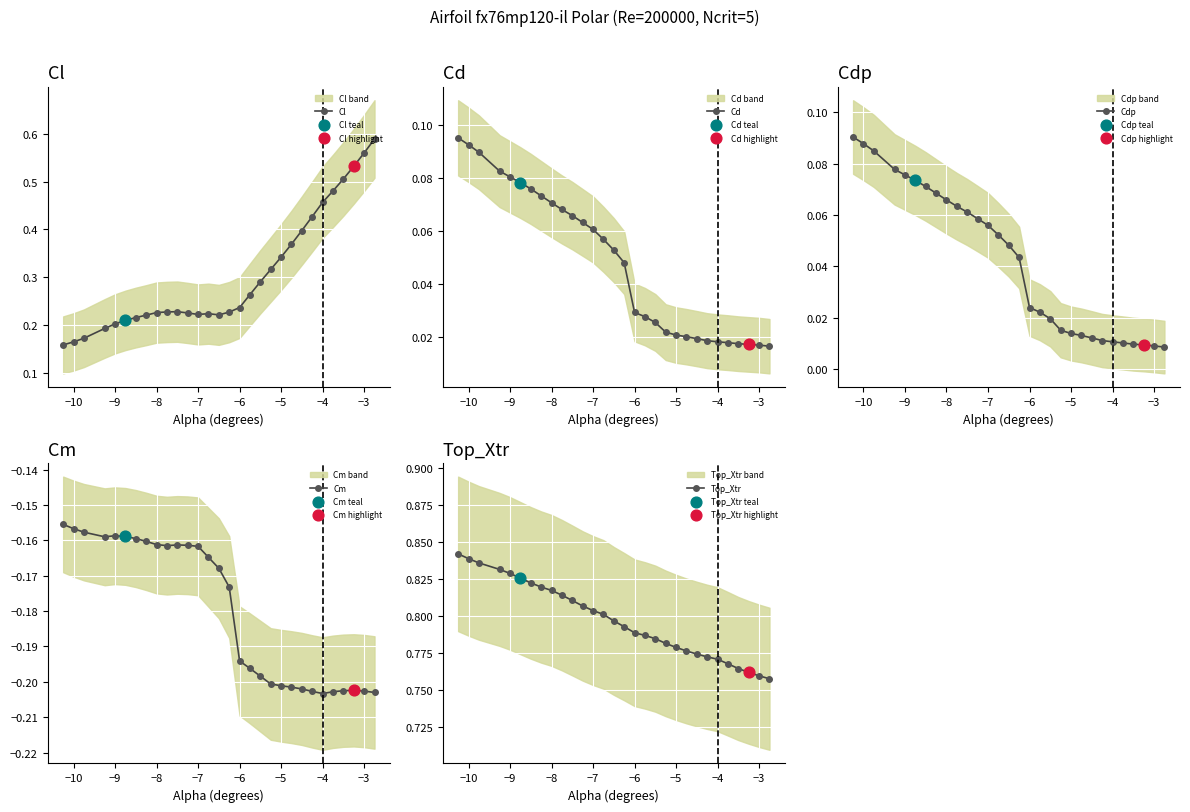

How many Cl values are between 0 and 1?

30